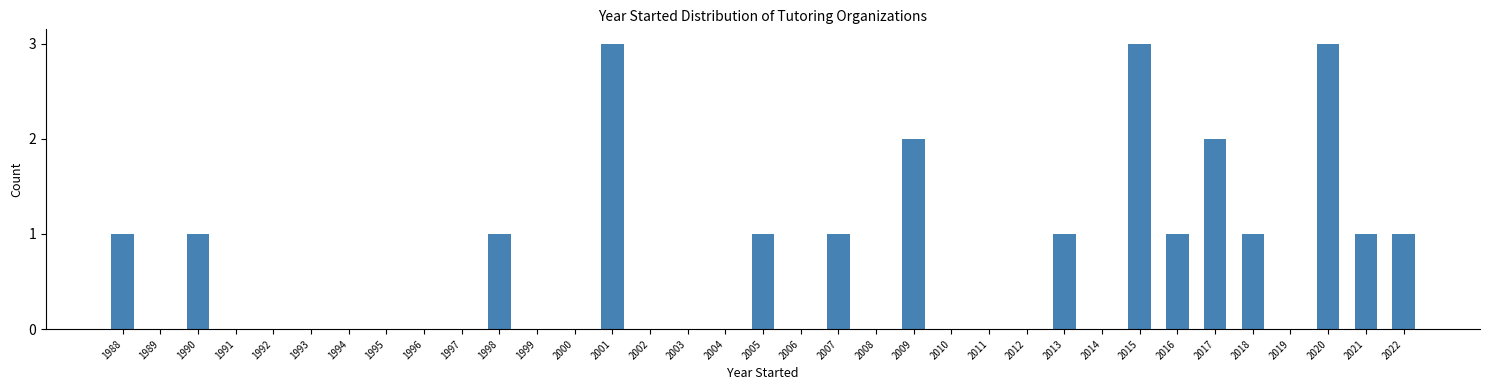

What is the maximum value shown in the chart?

3